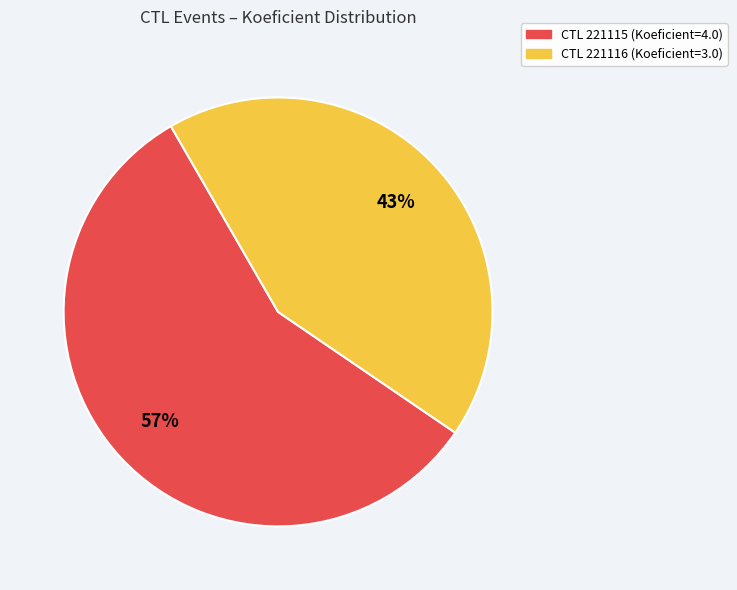

To the nearest percent, what is the average slice percentage?

50%